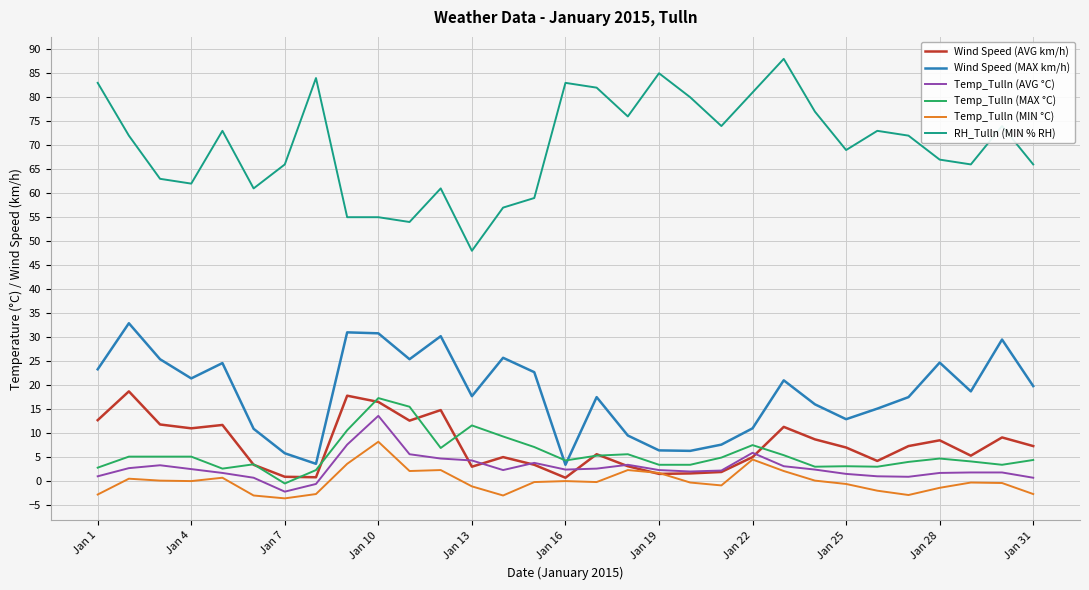

True or false: Wind Speed (MAX km/h) and Wind Speed (AVG km/h) cross at least once.

False